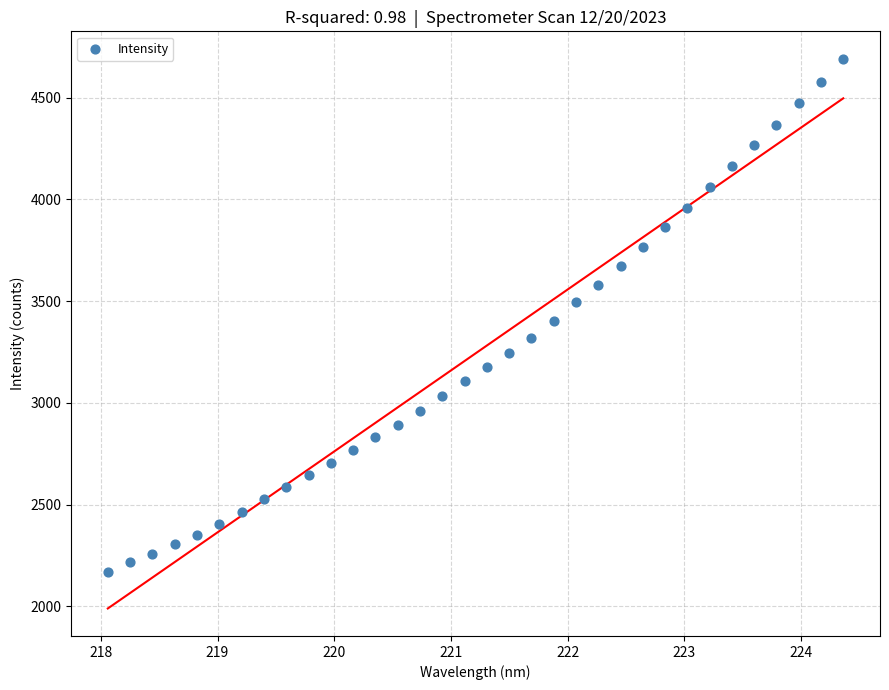

What is the range of X values (max minus min)?

6.3